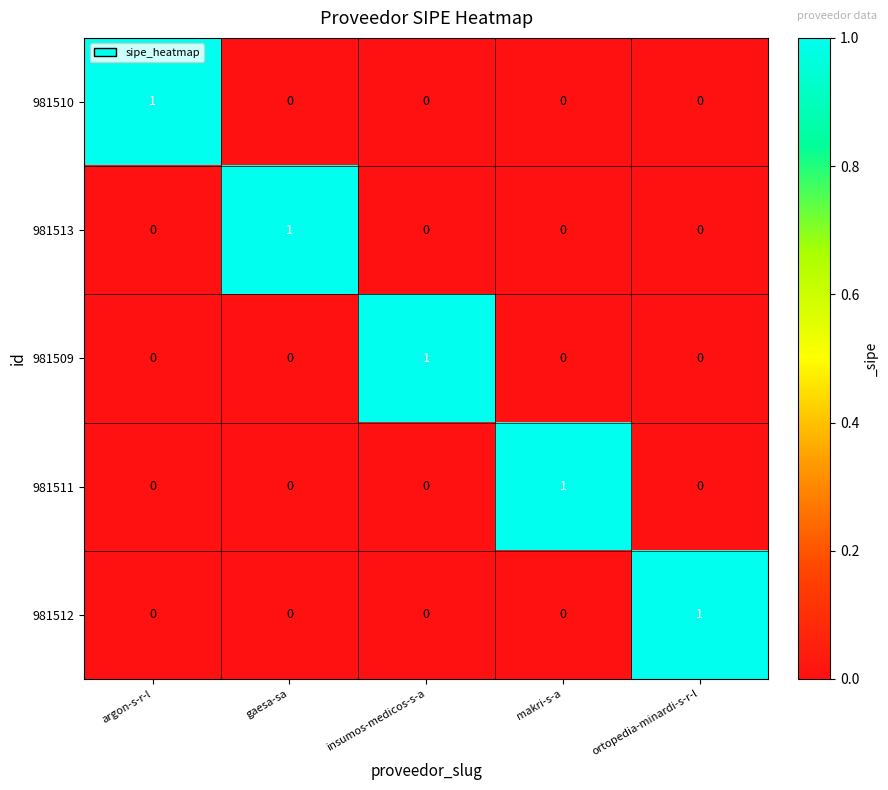

Reading right to left, transcribe all the data shown in this chart.

981510: 0	0	0	0	1
981513: 0	0	0	1	0
981509: 0	0	1	0	0
981511: 0	1	0	0	0
981512: 1	0	0	0	0